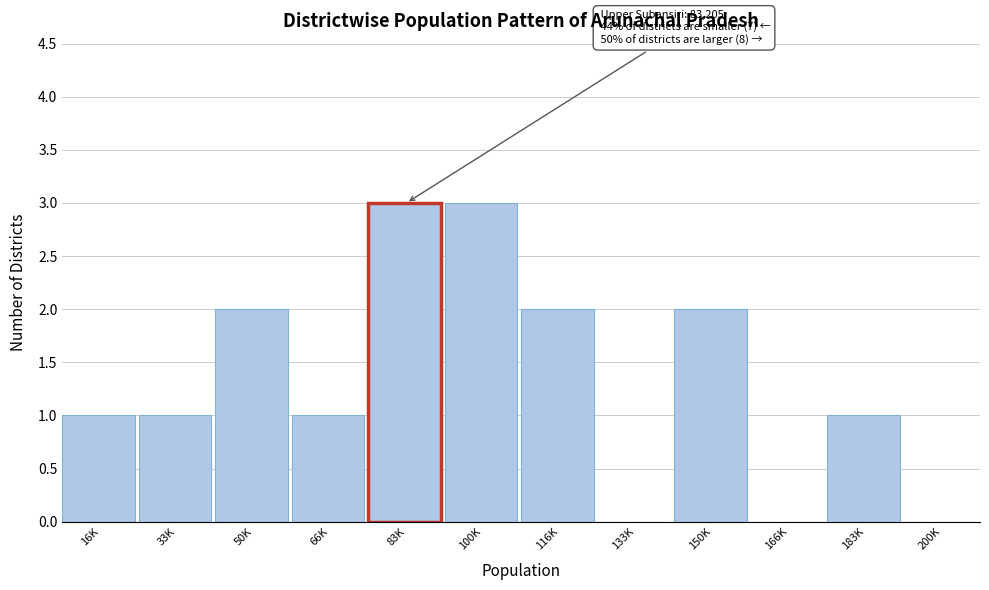

Reading right to left, list all the values displayed in this chart.

200K=0	183K=1	166K=0	150K=2	133K=0	116K=2	100K=3	83K=3	66K=1	50K=2	33K=1	16K=1